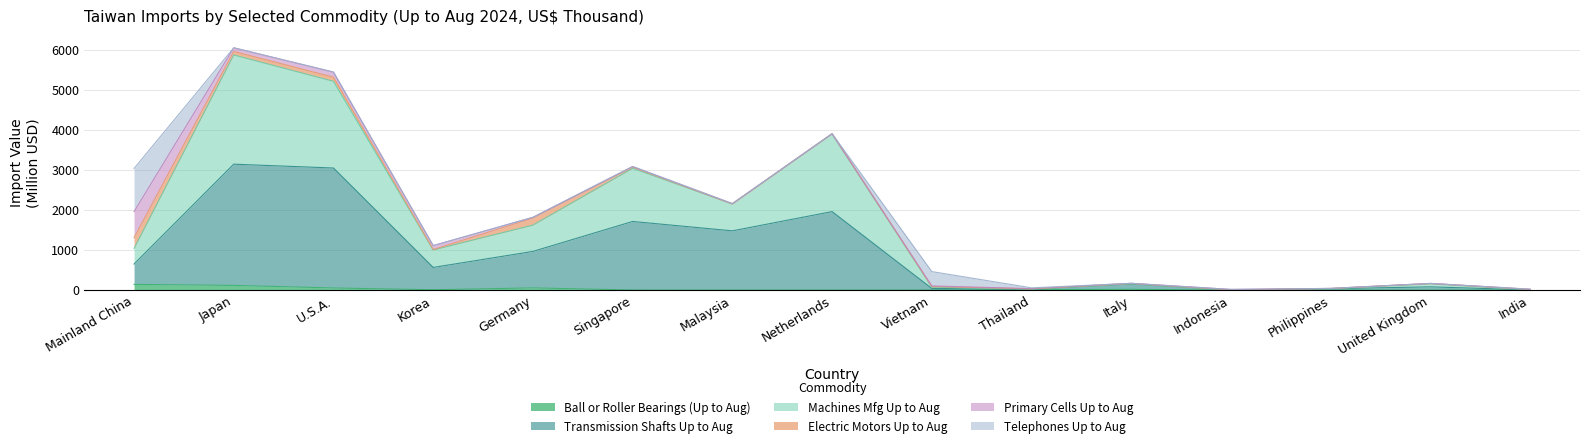

Does the chart have visible grid lines?

Yes